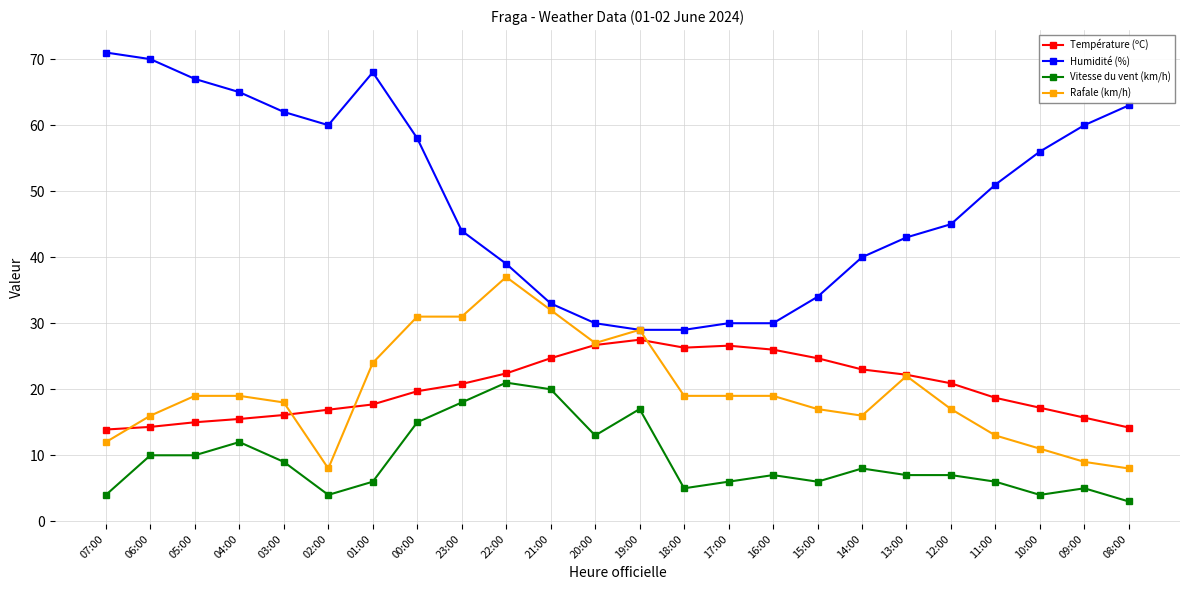

What is the minimum value for Humidité (%)?

29.0